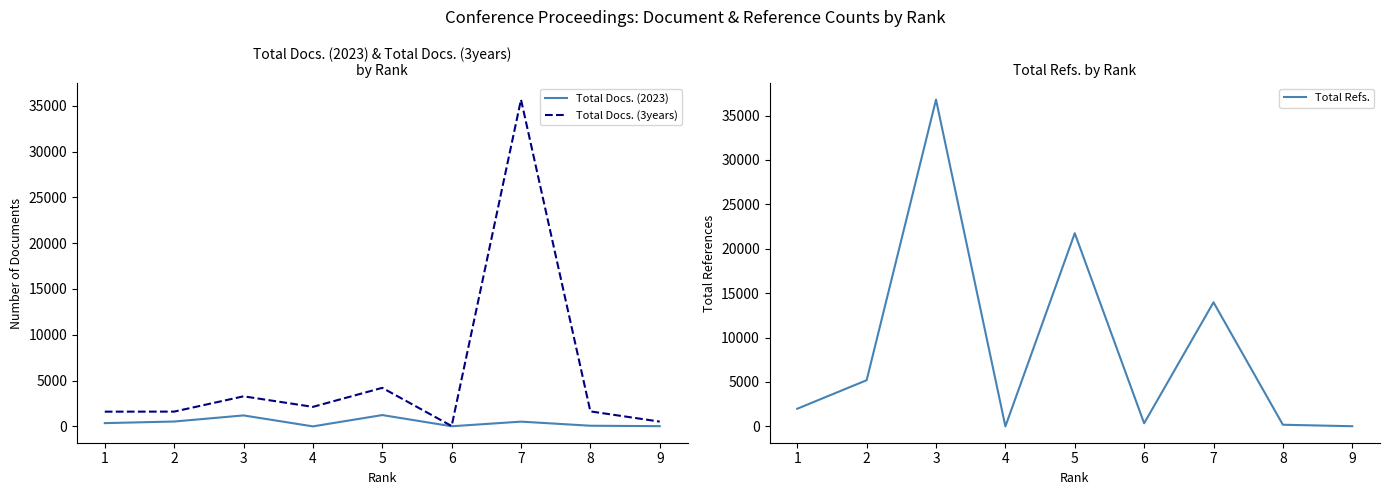

What is the difference between the second highest and minimum values in the Total Docs. (3years) series?

4168